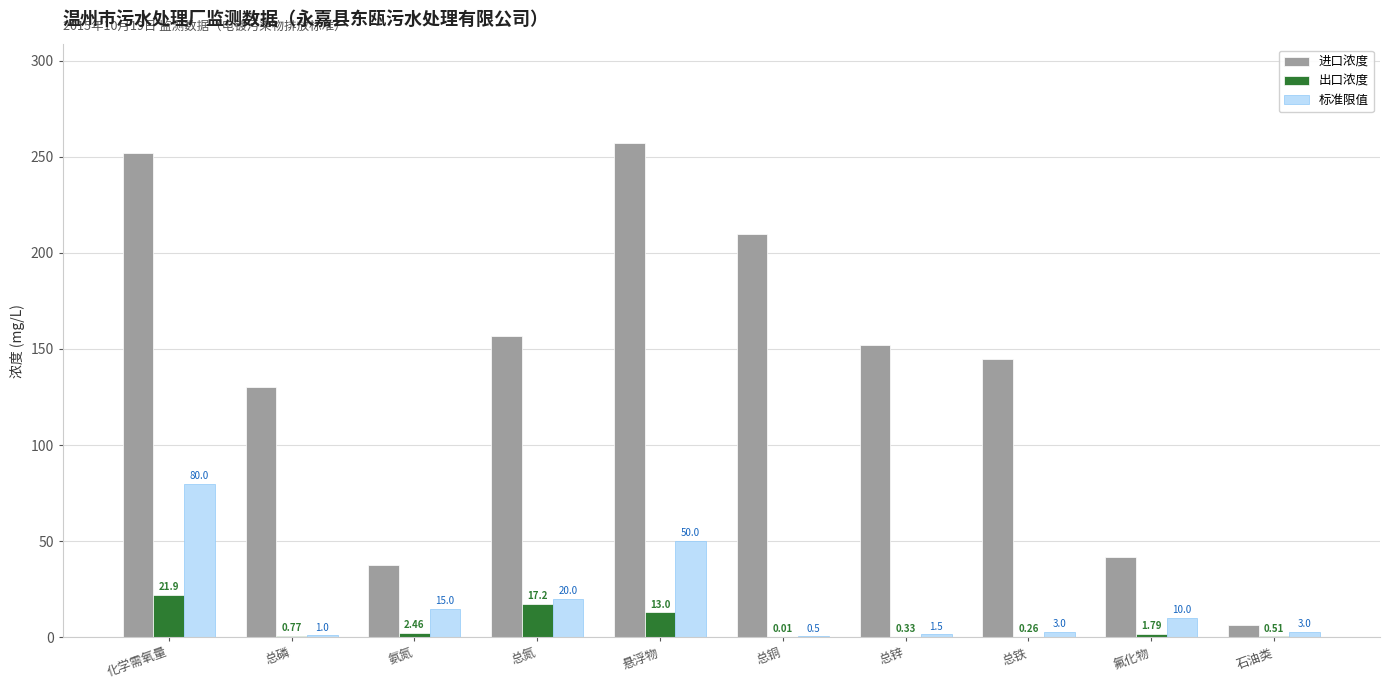

What is the sum of all 进口浓度 values?

1389.0